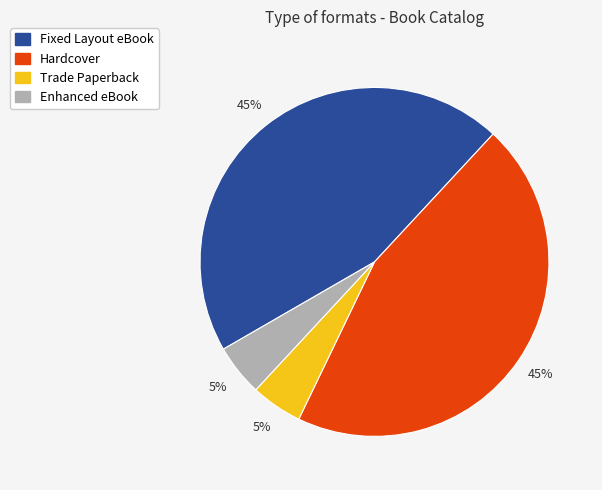

To the nearest percent, what is the combined percentage of Enhanced eBook and Fixed Layout eBook?

50%